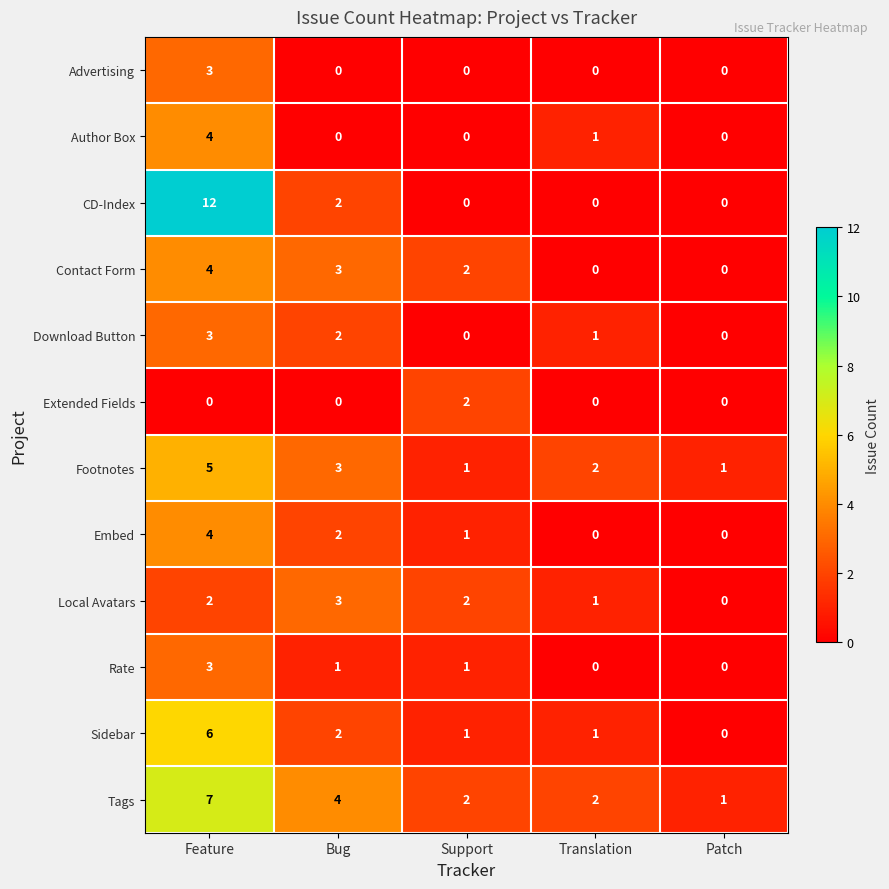

Which series has the widest spread of values?

CD-Index